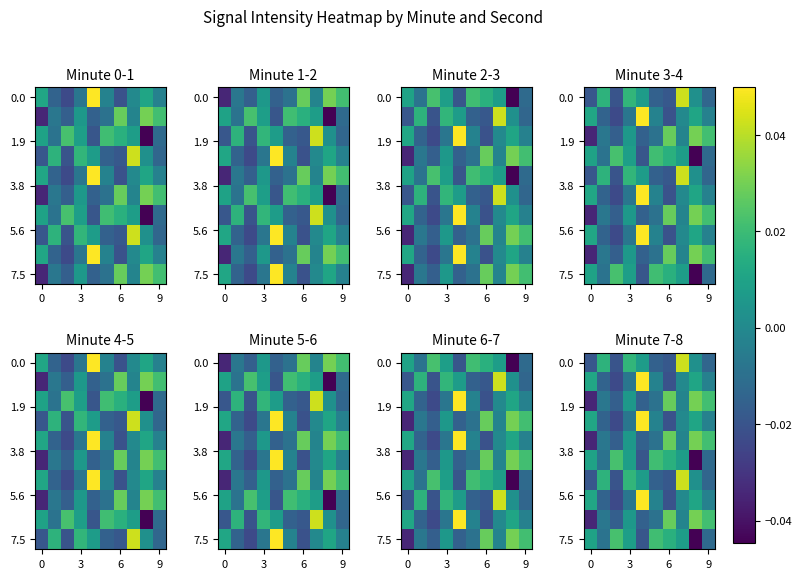

At how many categories does at least one series exceed 0?

10